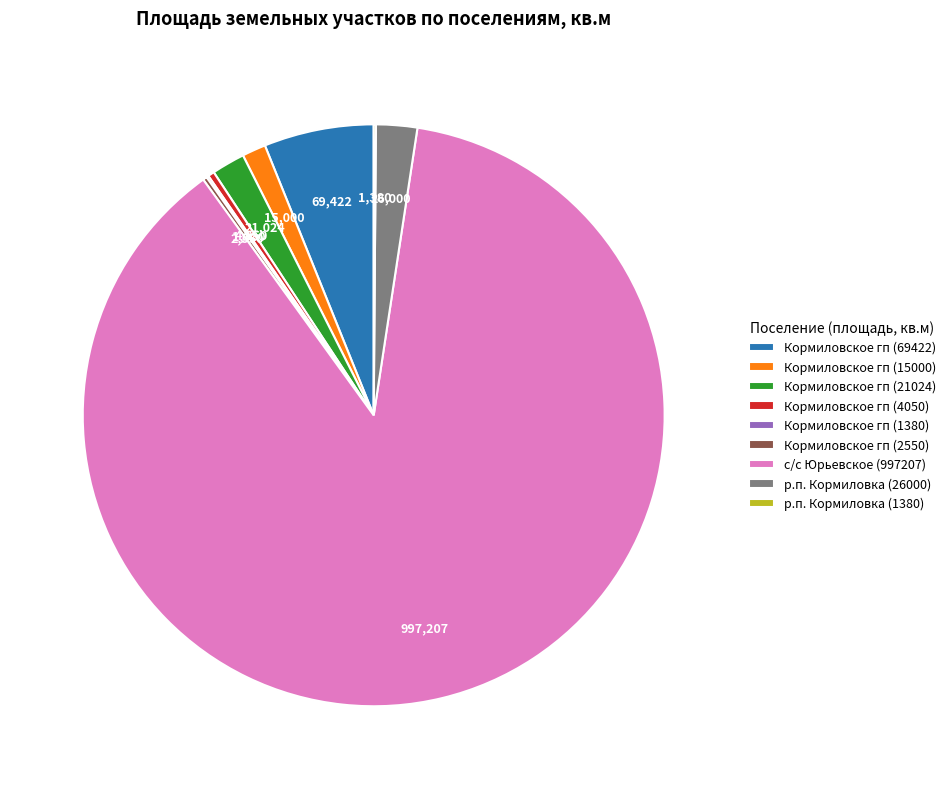

Approximately how many times larger is the value at Кормиловское гп (69422) compared to Кормиловское гп (4050)?

17.1